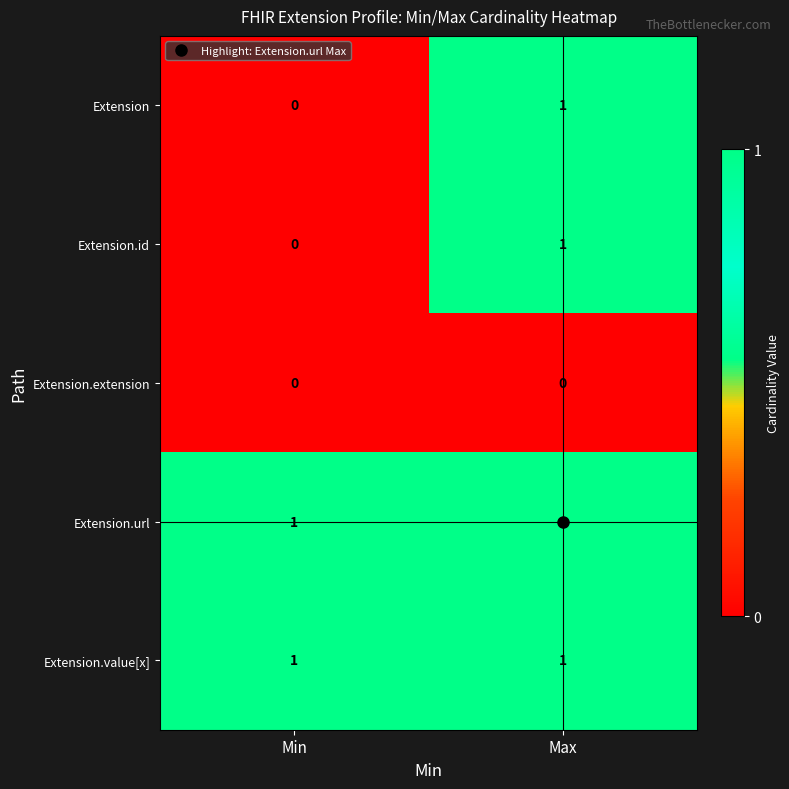

Rank the categories by Extension.id value from highest to lowest.

Max, Min